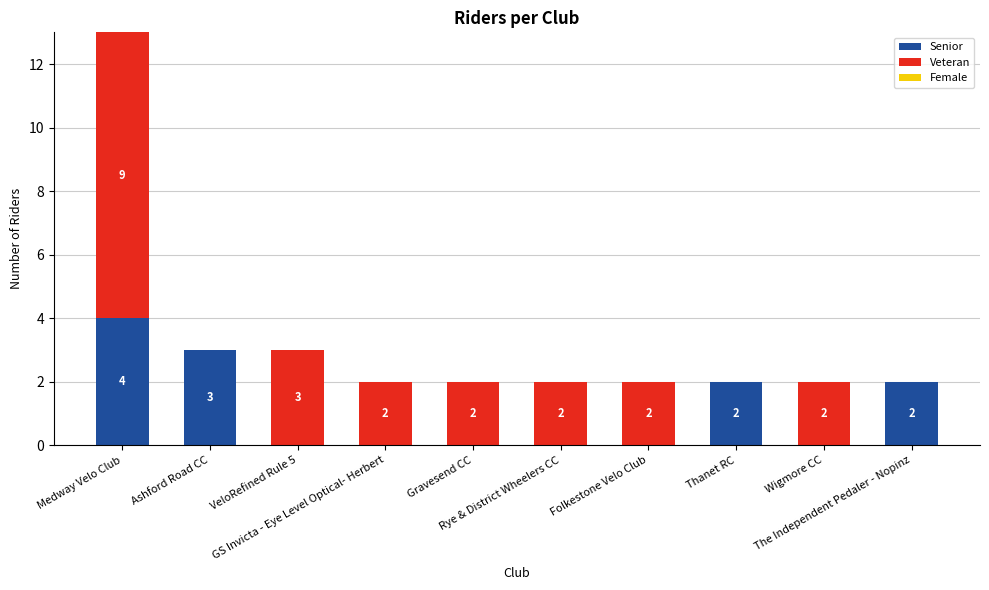

What is the highest value of the Senior series?

4